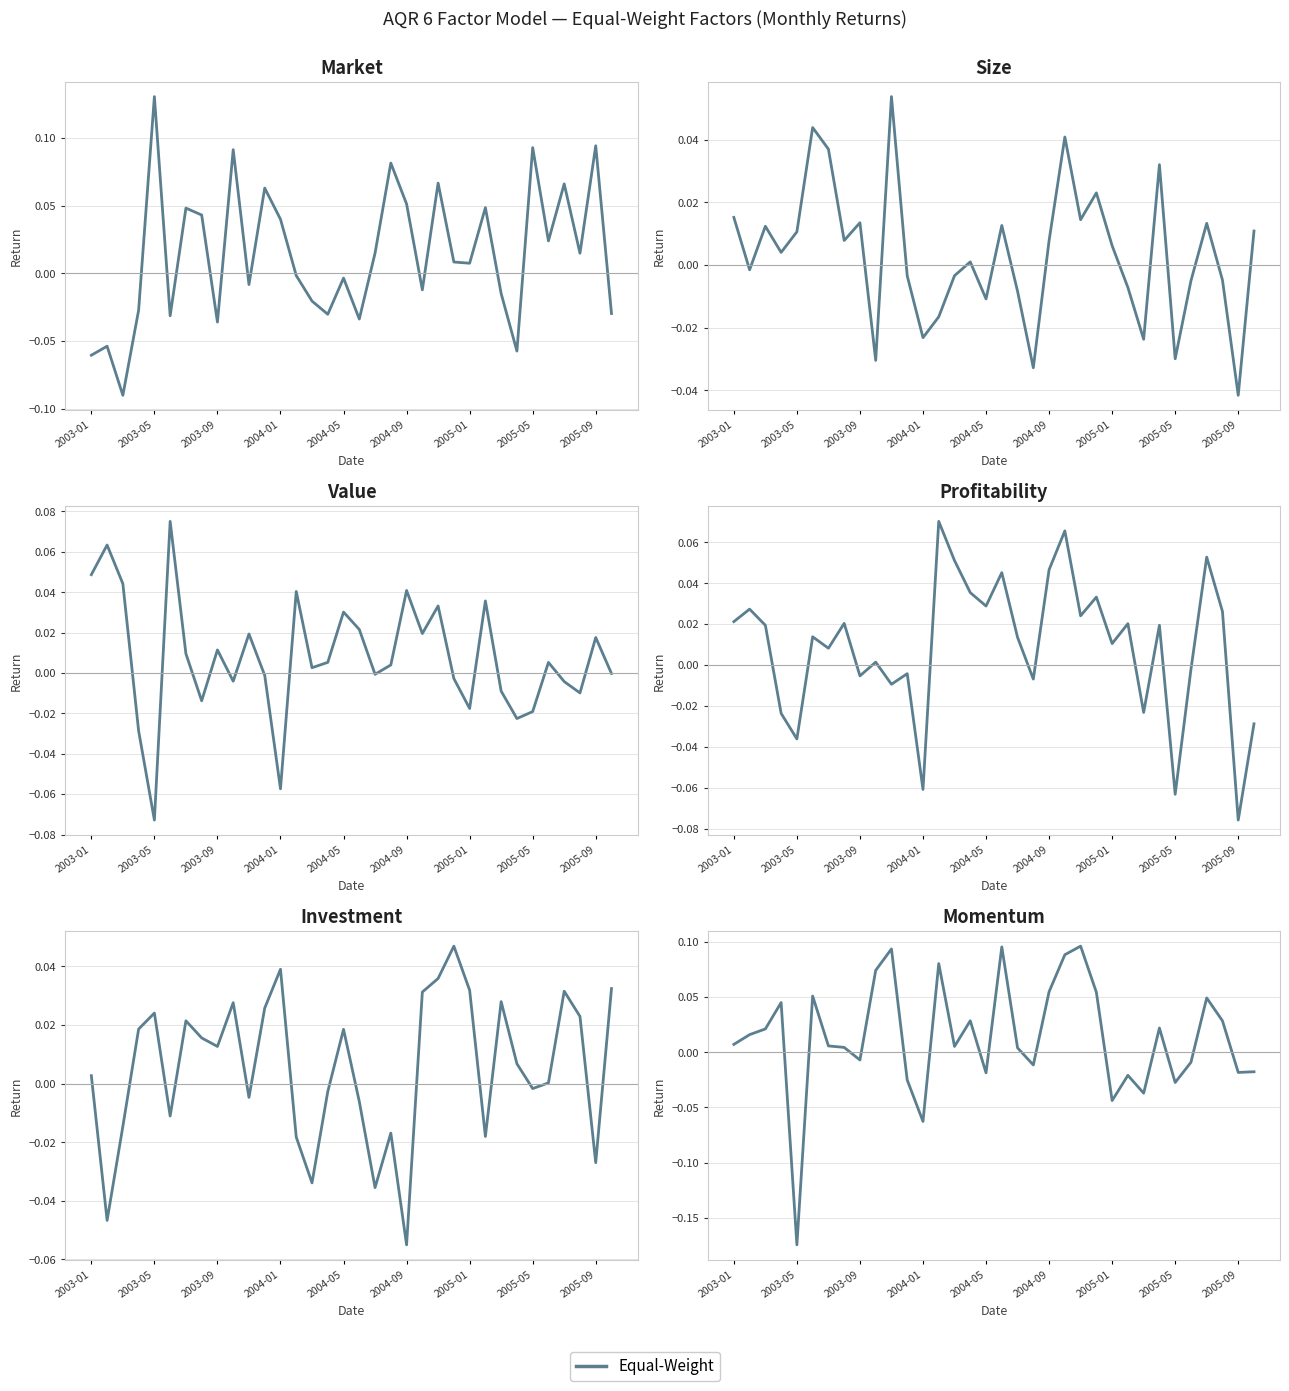

In Momentum, how many points are higher than both neighbors (excluding endpoints)?

10